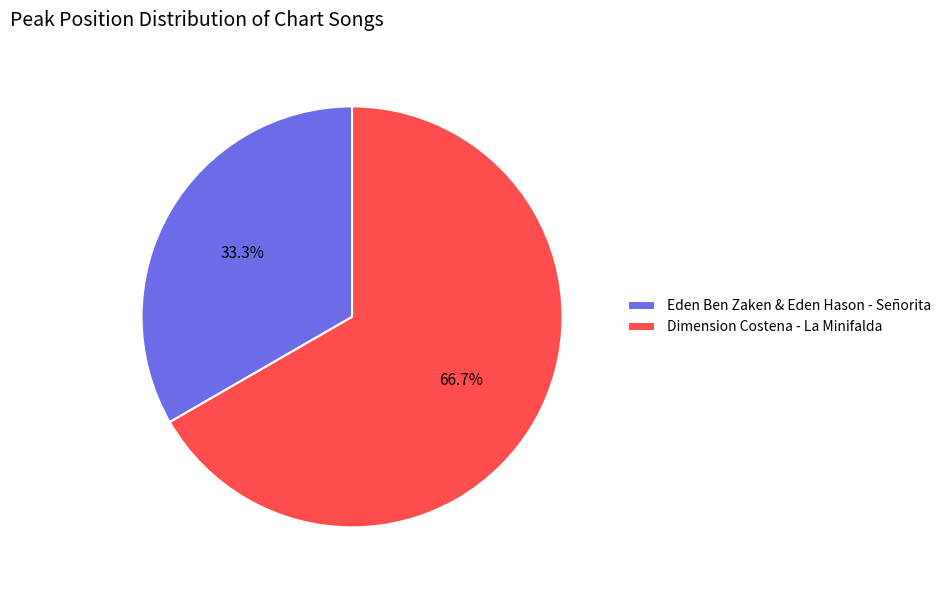

Is it true that Eden Ben Zaken & Eden Hason - Señorita is 33% of the pie?

True